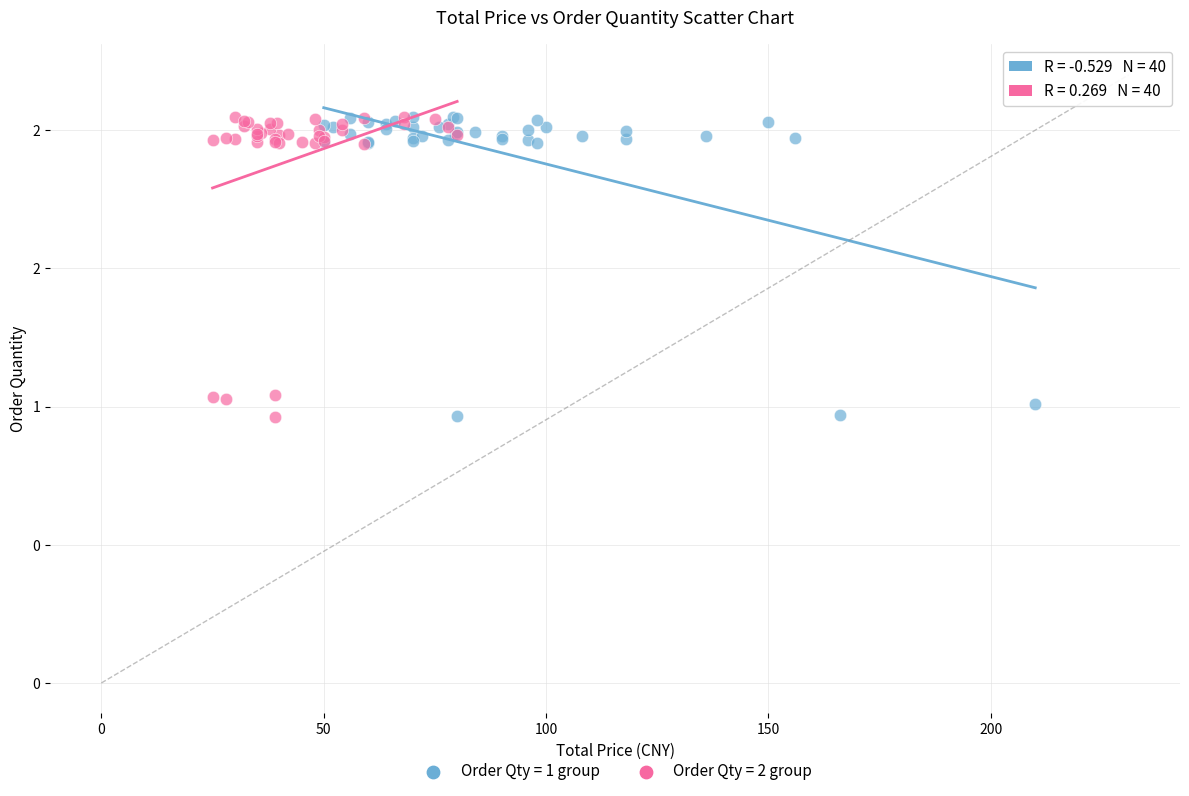

What are all the series names shown in the legend?

Order Qty = 1 group, Order Qty = 2 group